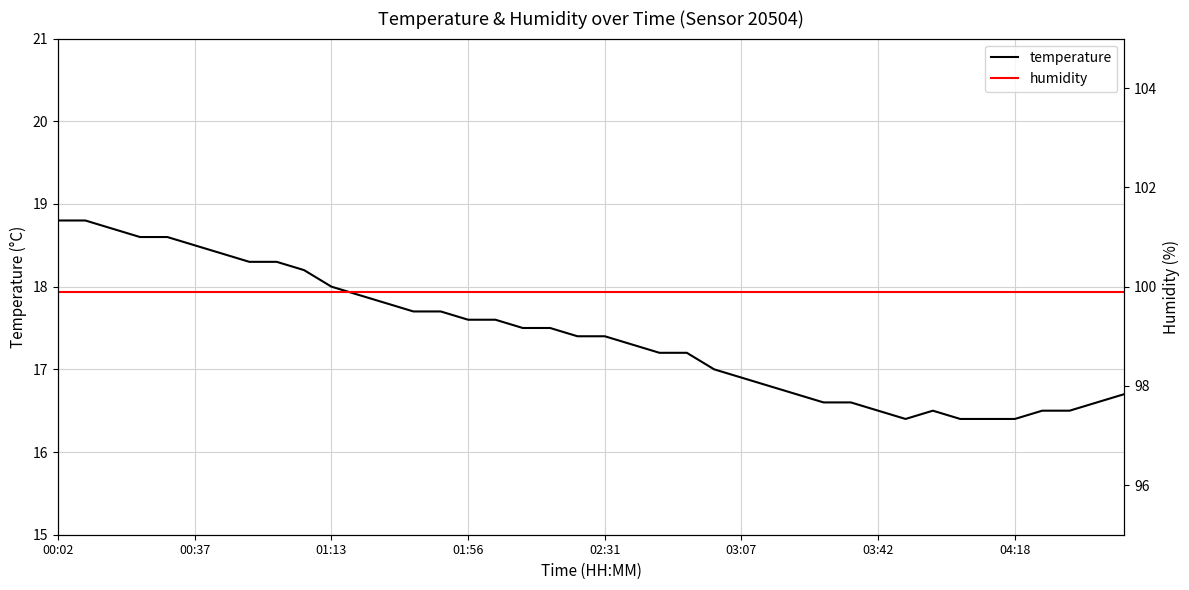

At which category does the chart reach its peak across all series?

00:02